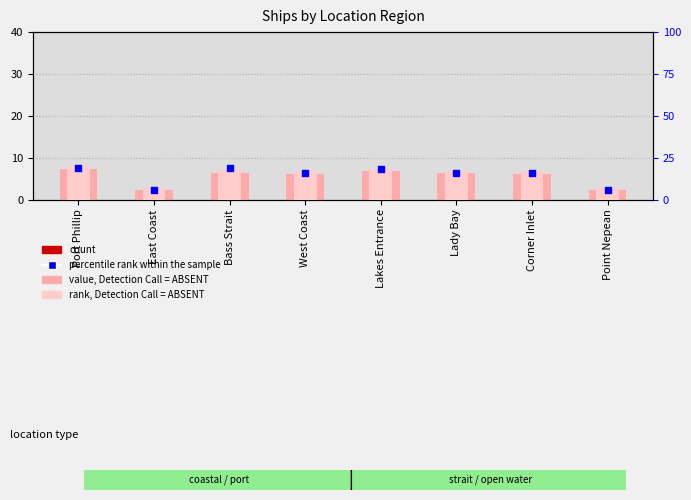

Which series has the widest spread of Y values?

value, Detection Call = ABSENT